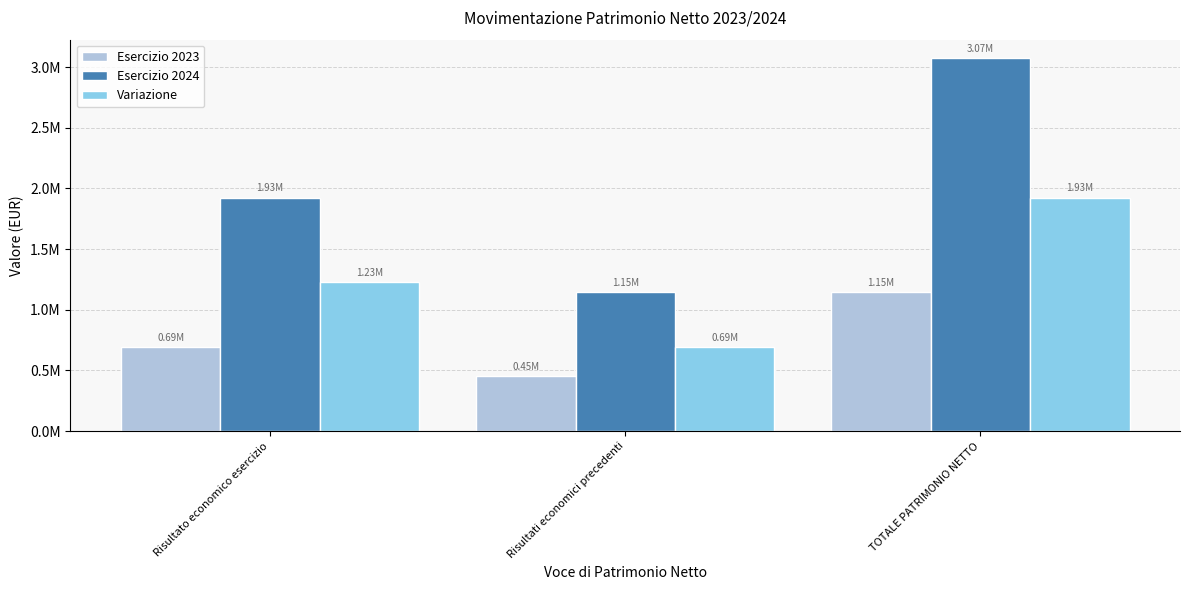

What are all the series names shown in the legend?

Esercizio 2023, Esercizio 2024, Variazione